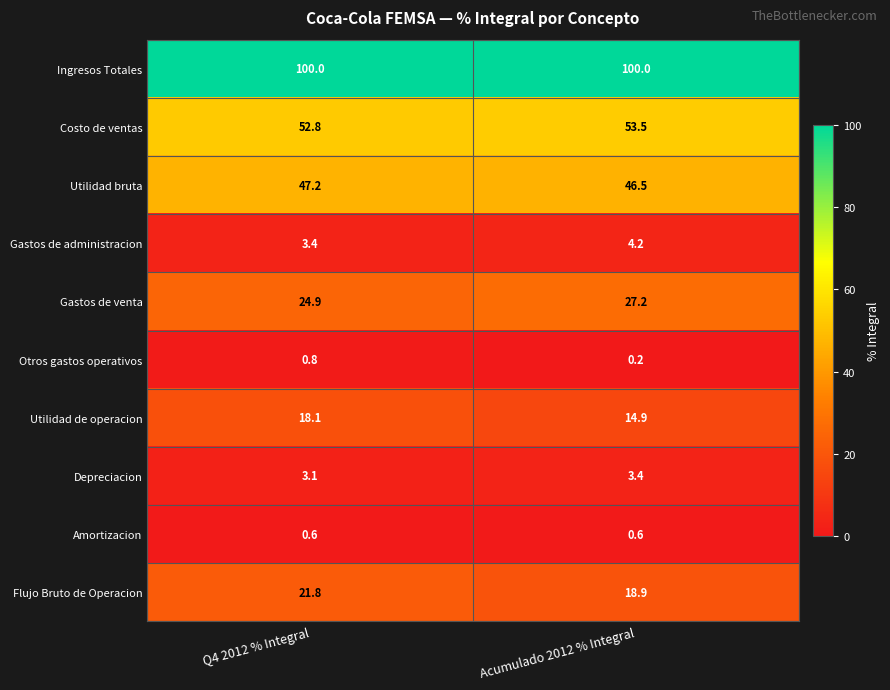

What is the maximum value shown in the chart?

100.0